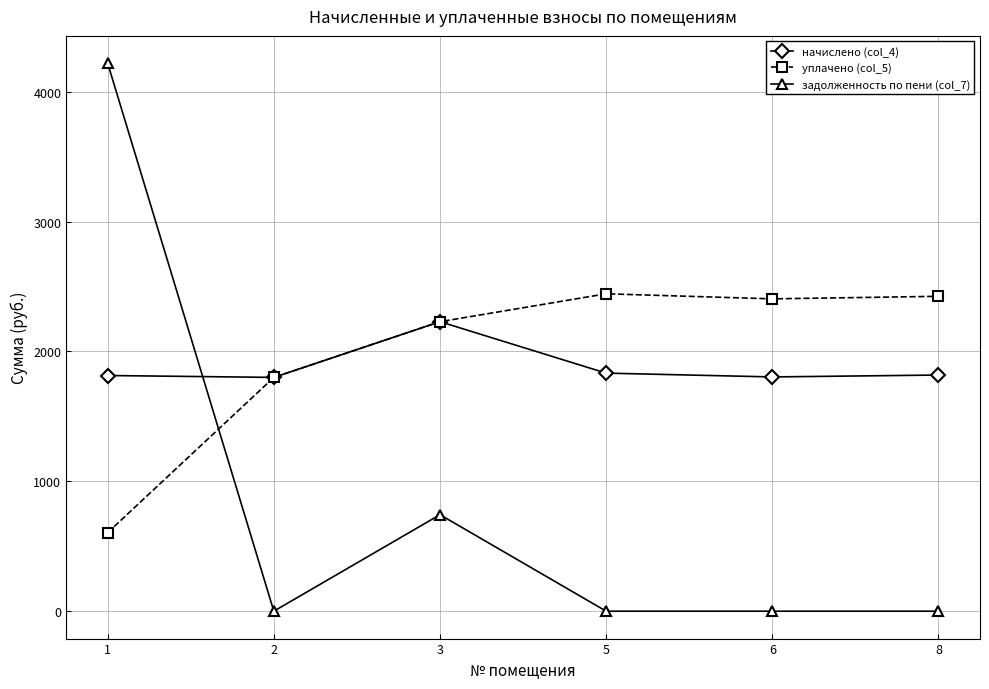

What is the maximum value for уплачено (col_5)?

2443.8